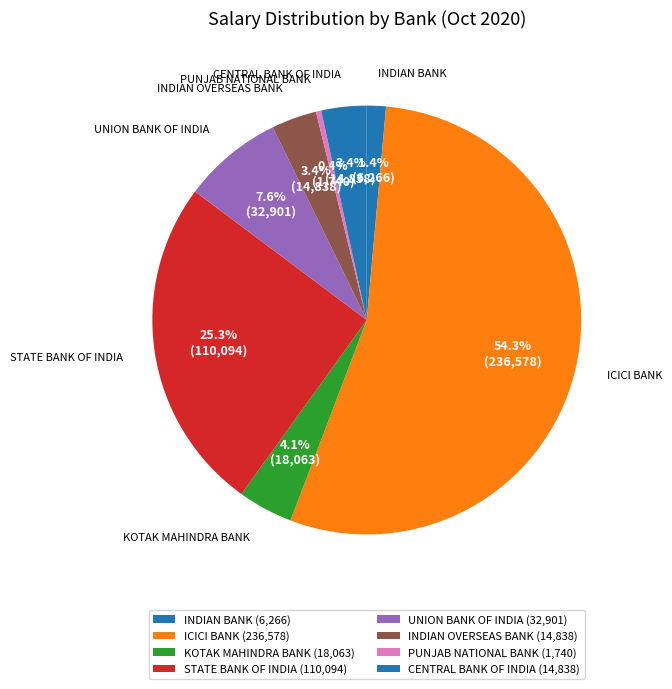

Is STATE BANK OF INDIA the majority of the pie?

No